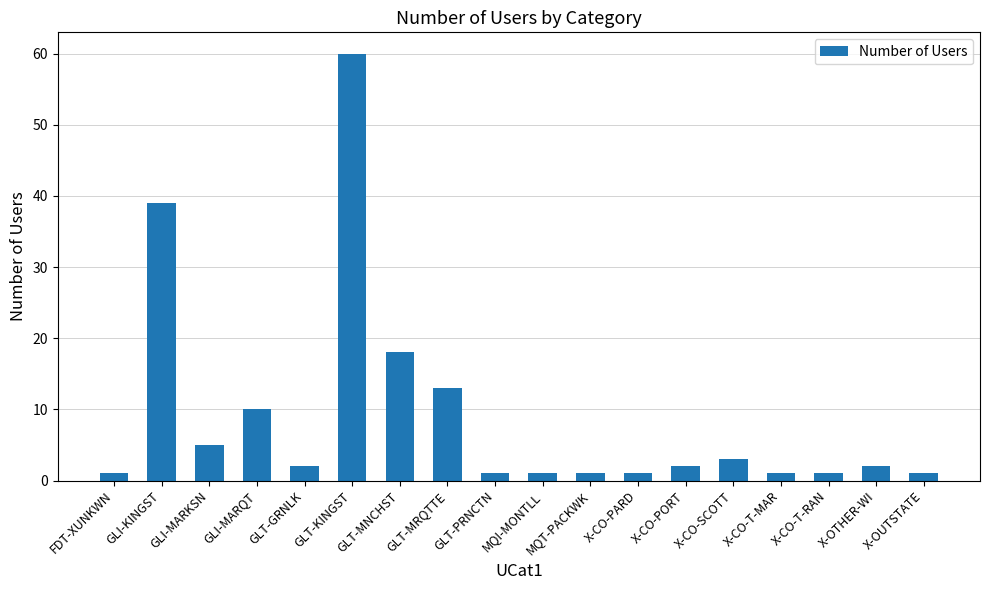

Approximately how many times larger is the value at X-CO-T-RAN compared to GLT-PRNCTN?

1.0